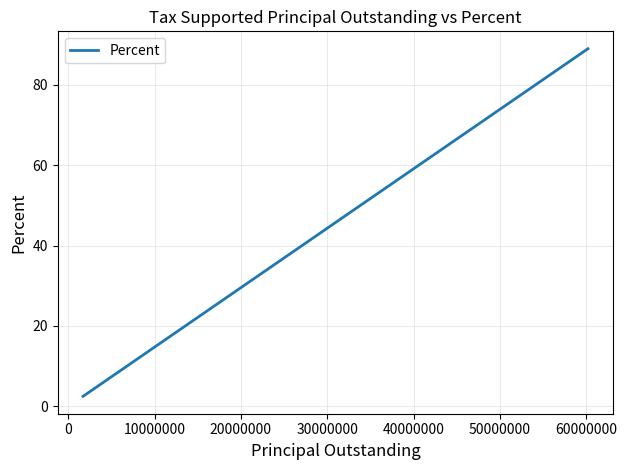

What is the average value?

25.0